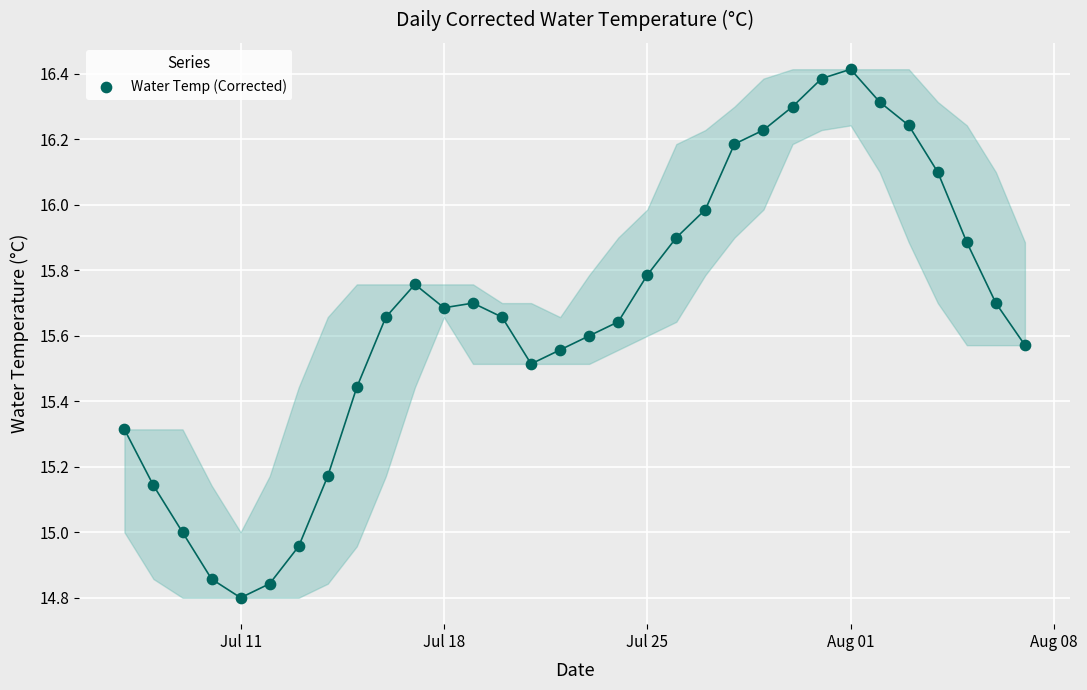

What is the range of Y values (max minus min)?

1.6